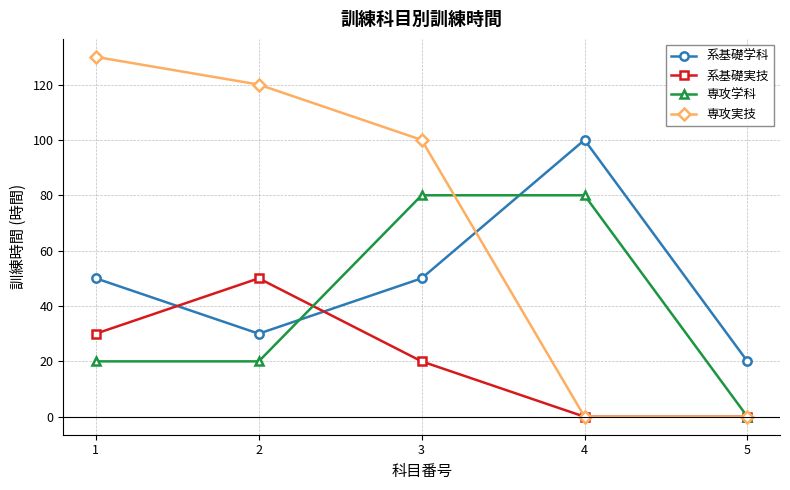

What is the value of the 専攻学科 point at the 2nd from the left?

20